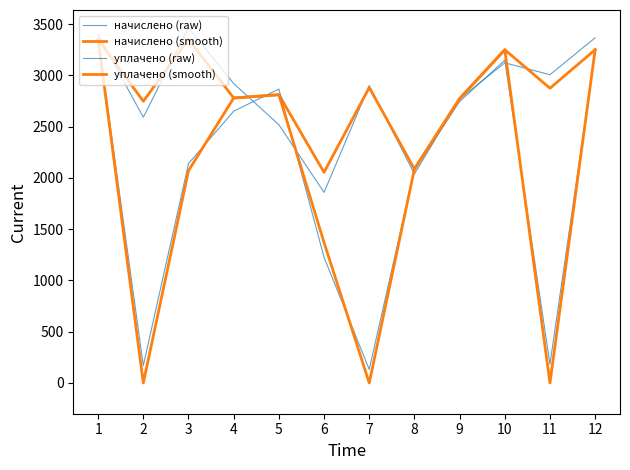

Between 2 and 3, which series saw the biggest shift?

уплачено (smooth)